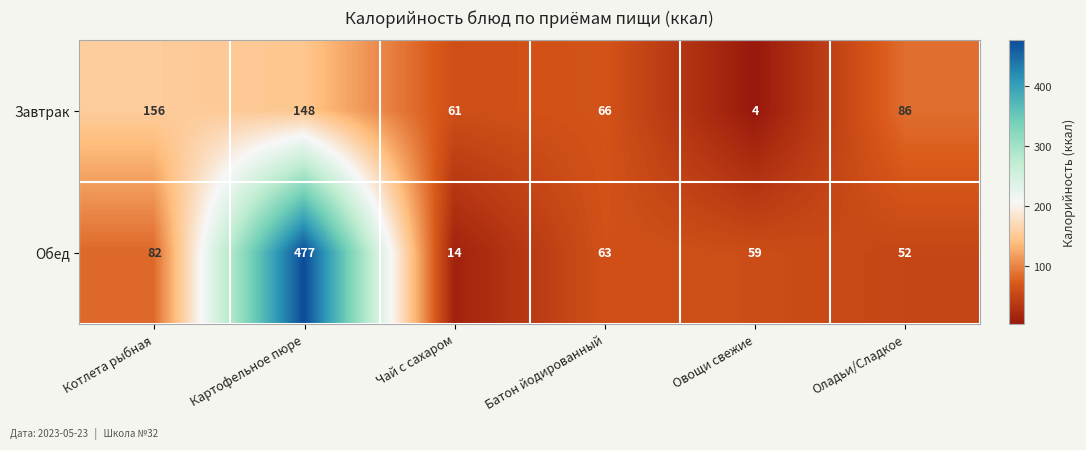

Which category has the highest value across all series?

Картофельное пюре